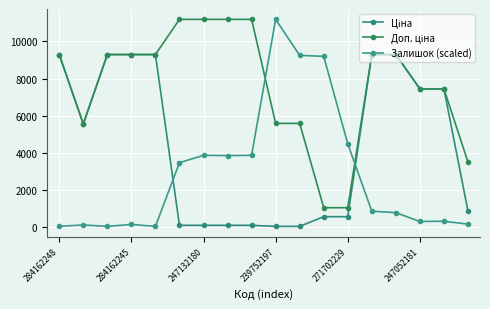

What is the difference between the maximum and minimum values in the Доп. ціна series?

10122.0